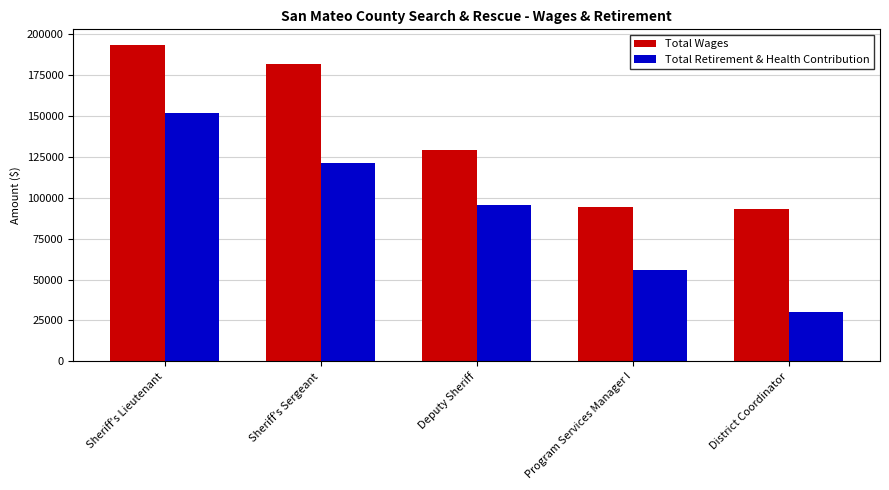

List the series in order of their peak value, lowest first.

Total Retirement & Health Contribution, Total Wages